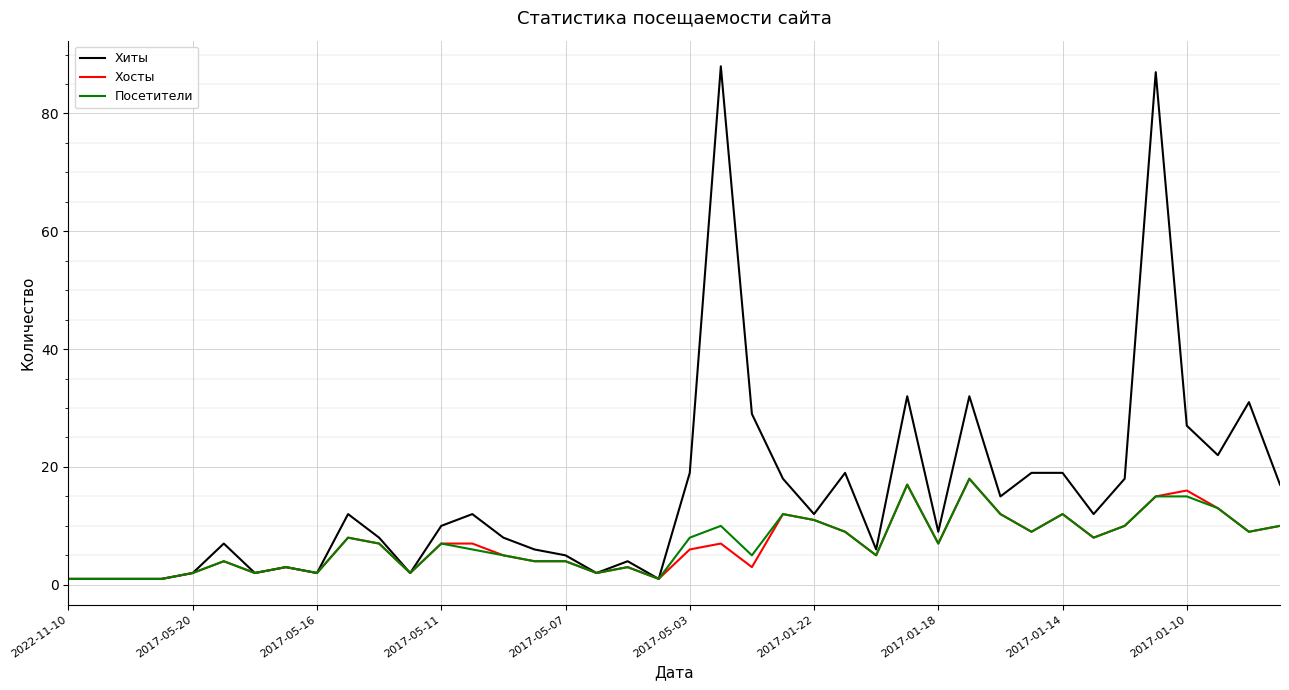

Which series has the largest range (max minus min)?

Хиты